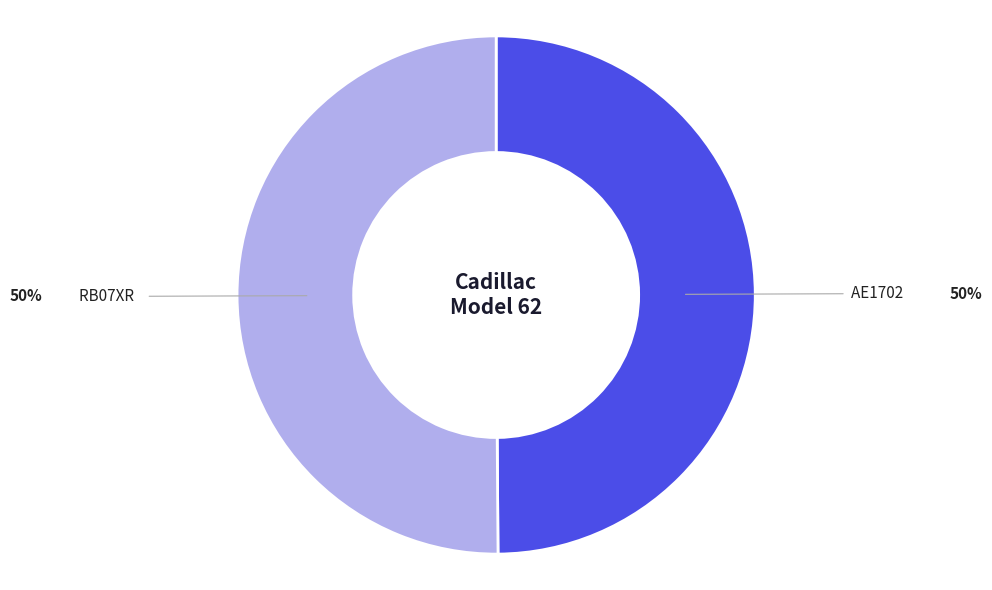

How many segments does this pie chart have?

2